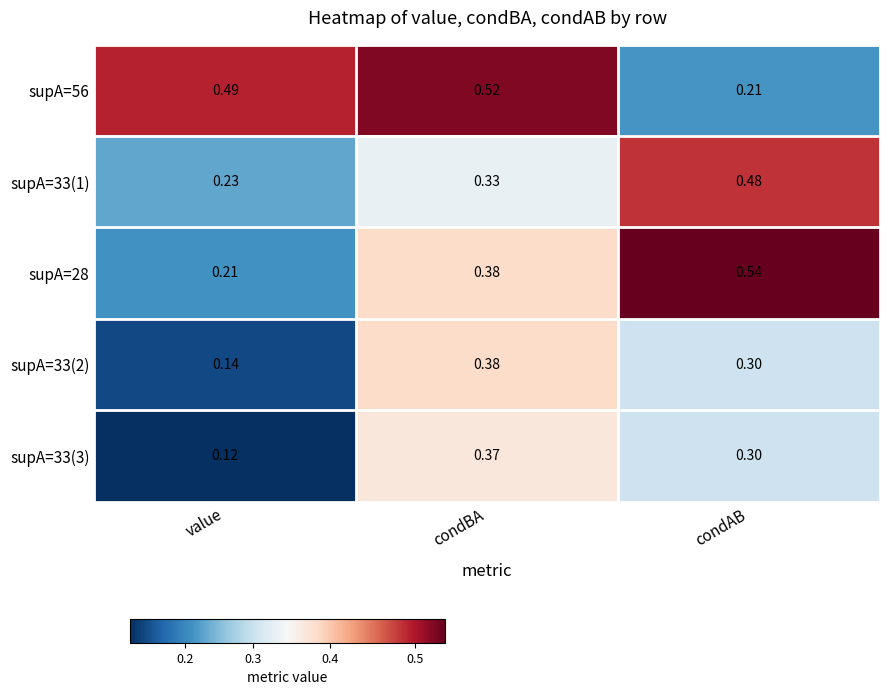

At which category does the chart reach its peak across all series?

condAB